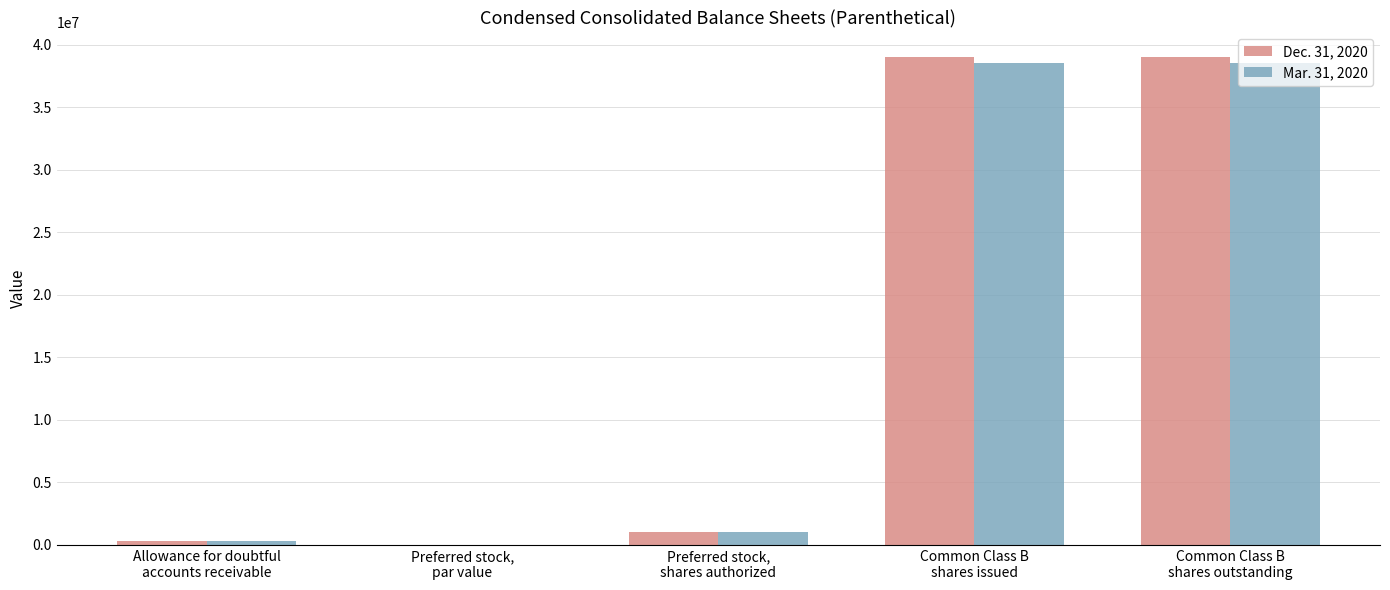

Is it true that Dec. 31, 2020 equals 281501 at Allowance for doubtful
accounts receivable?

True